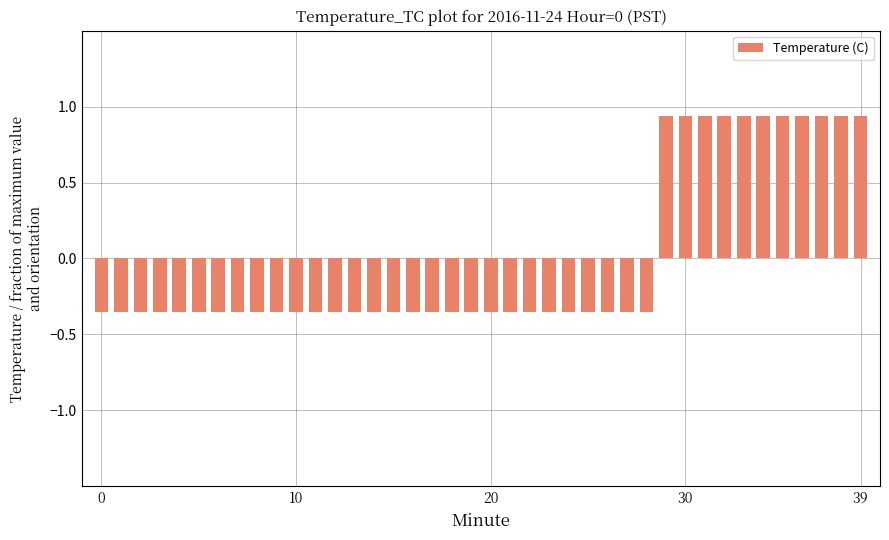

How many positive values are there?

11